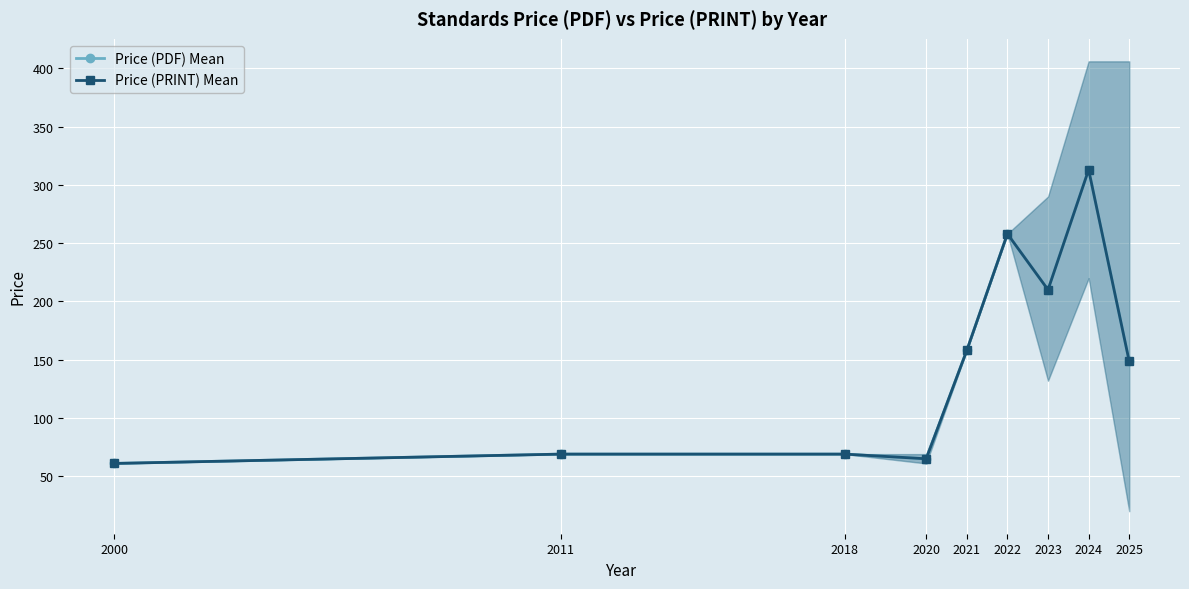

What is the value of the Price (PDF) Mean point at the 9th from the left?

148.5